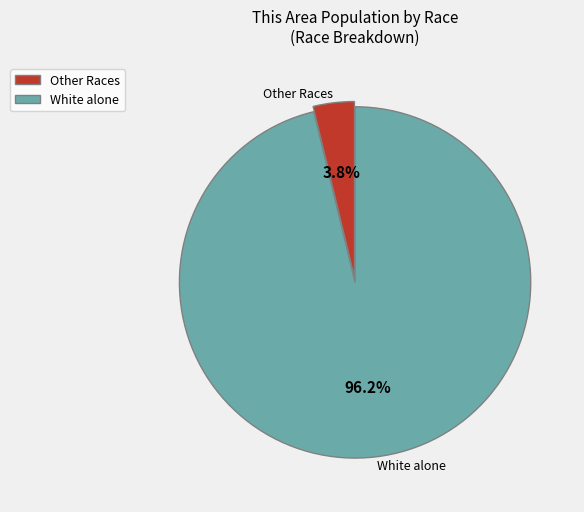

What is the majority slice?

White alone